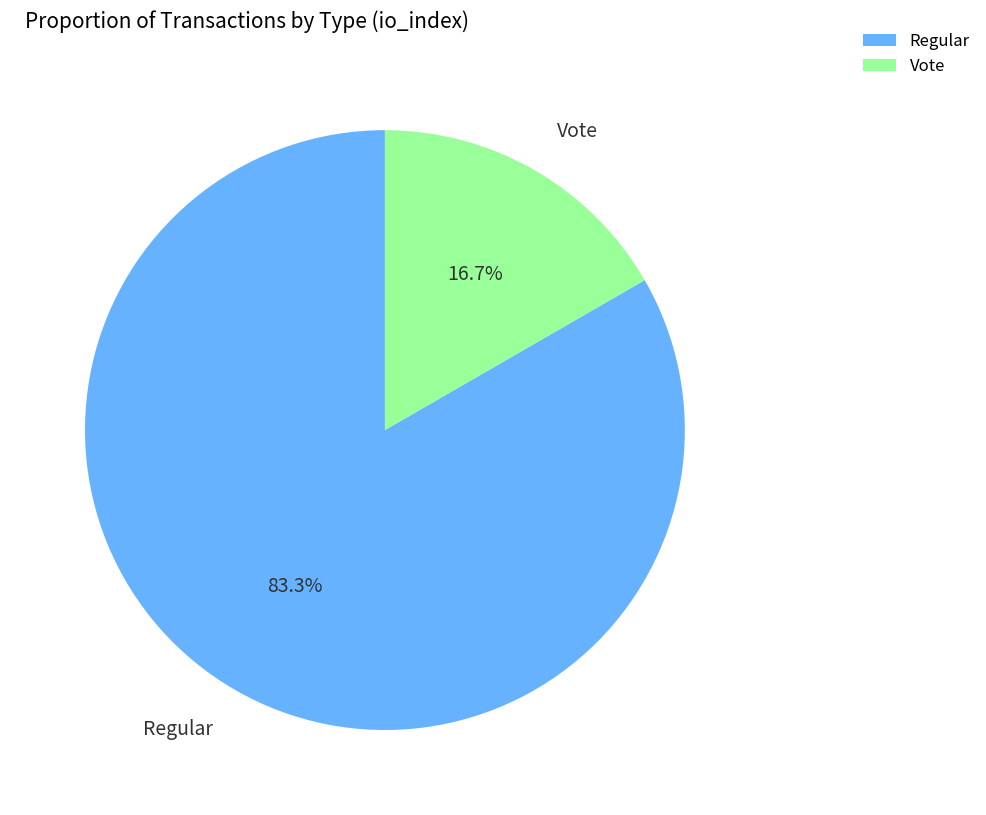

True or false: Vote accounts for 17% of the total.

True